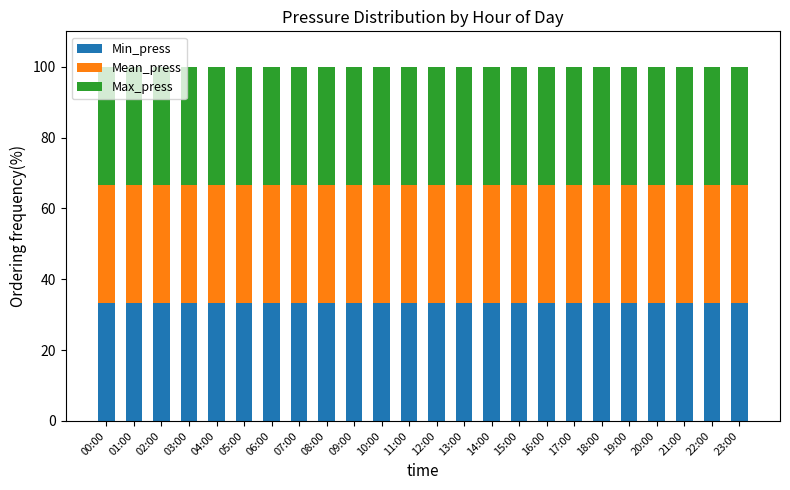

What is the average value of the Min_press series?

33.3